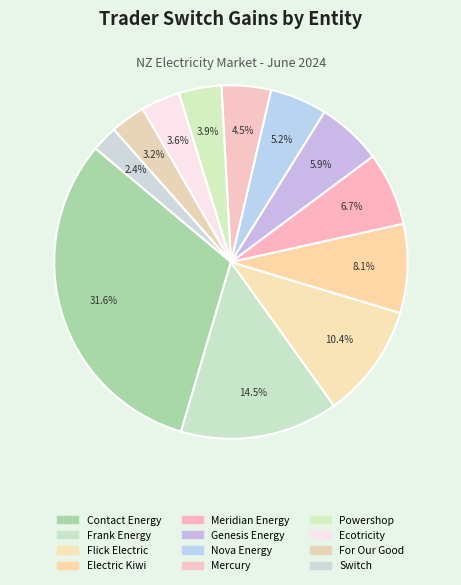

Approximately how many times larger is the value at Electric Kiwi compared to Flick Electric?

0.8